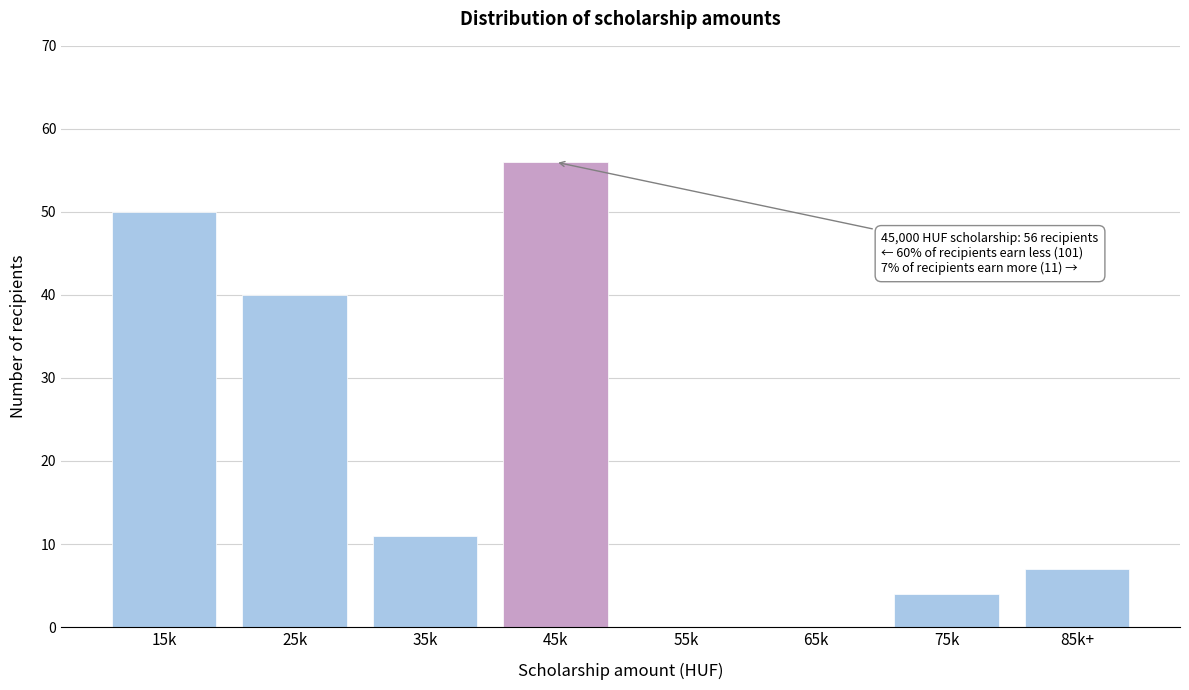

Reading left to right, what are all the values shown in this chart?

15k=50	25k=40	35k=11	45k=56	55k=0	65k=0	75k=4	85k+=7